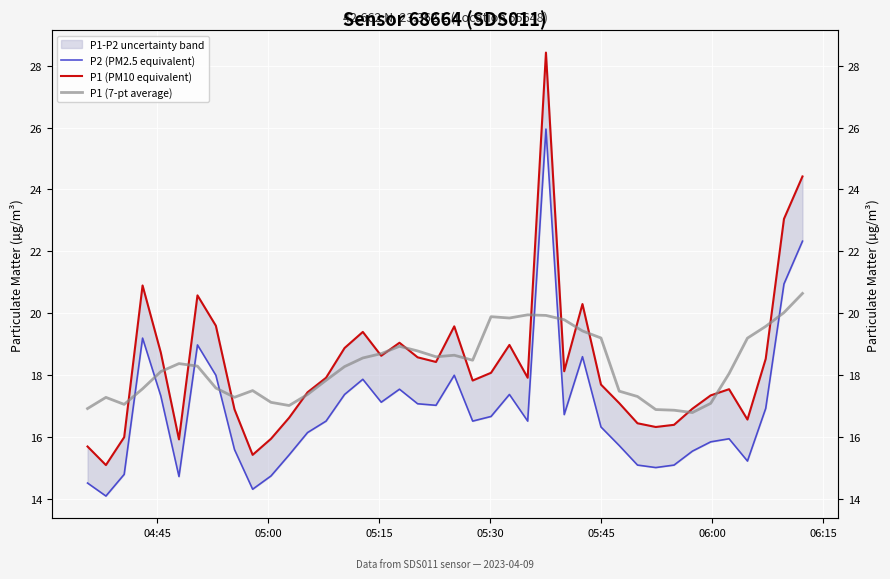

True or false: P1 (PM10 equivalent) and P2 (PM2.5 equivalent) cross at least once.

False